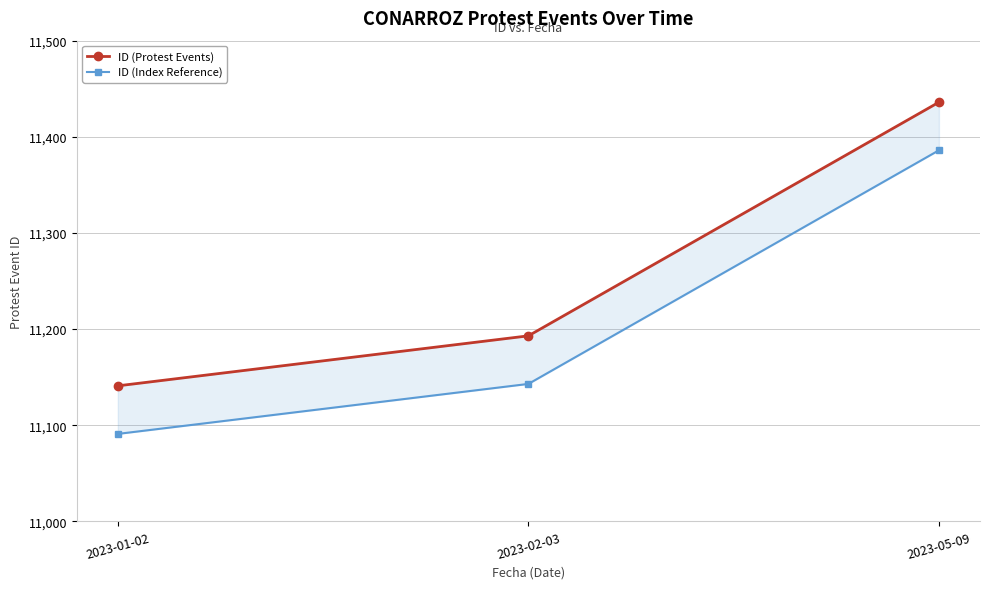

Rank the categories by ID (Index Reference) value from lowest to highest.

2023-01-02, 2023-02-03, 2023-05-09